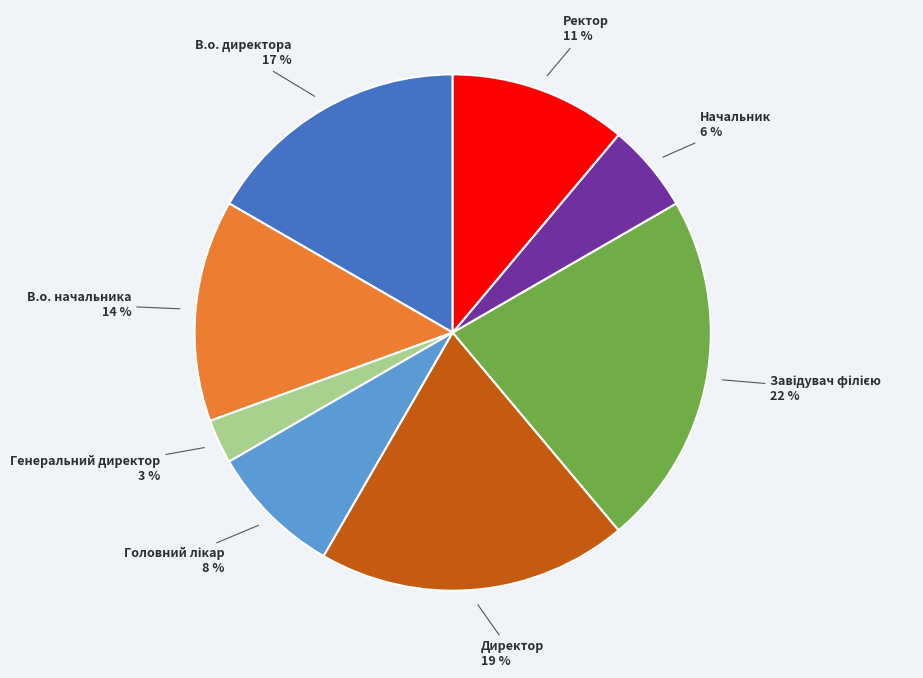

Is it true that В.о. начальника is 14% of the pie?

True